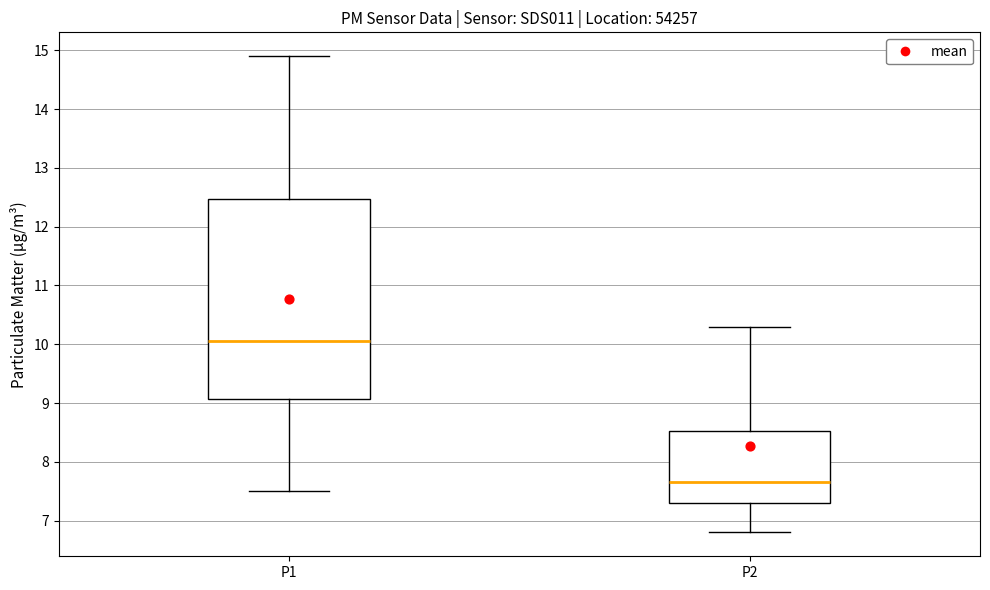

Reading left to right, transcribe this box plot: for each box, give where its median line is, the range the box spans, and where its two whiskers end, as read against the y-axis. The values are not printed on the chart, so give them approximately, as read against the axis.

P1: median 10.1, box 9.1 to 12.5, whiskers 7.5 to 14.9
P2: median 7.7, box 7.3 to 8.5, whiskers 6.8 to 10.3